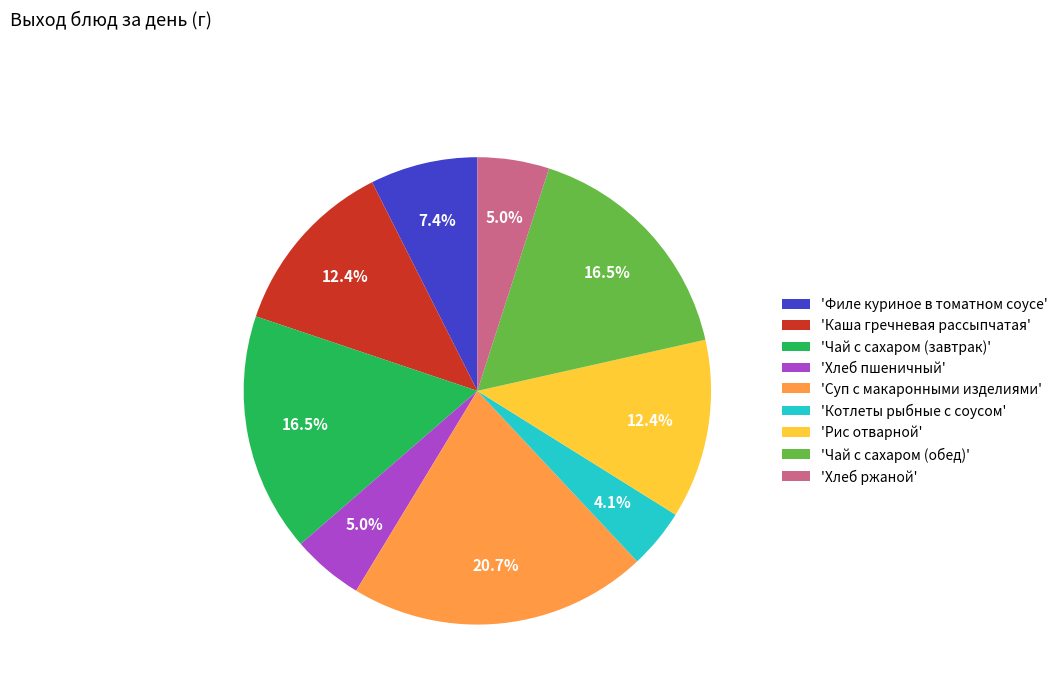

Does 'Котлеты рыбные с соусом' account for over 50% of the chart?

No